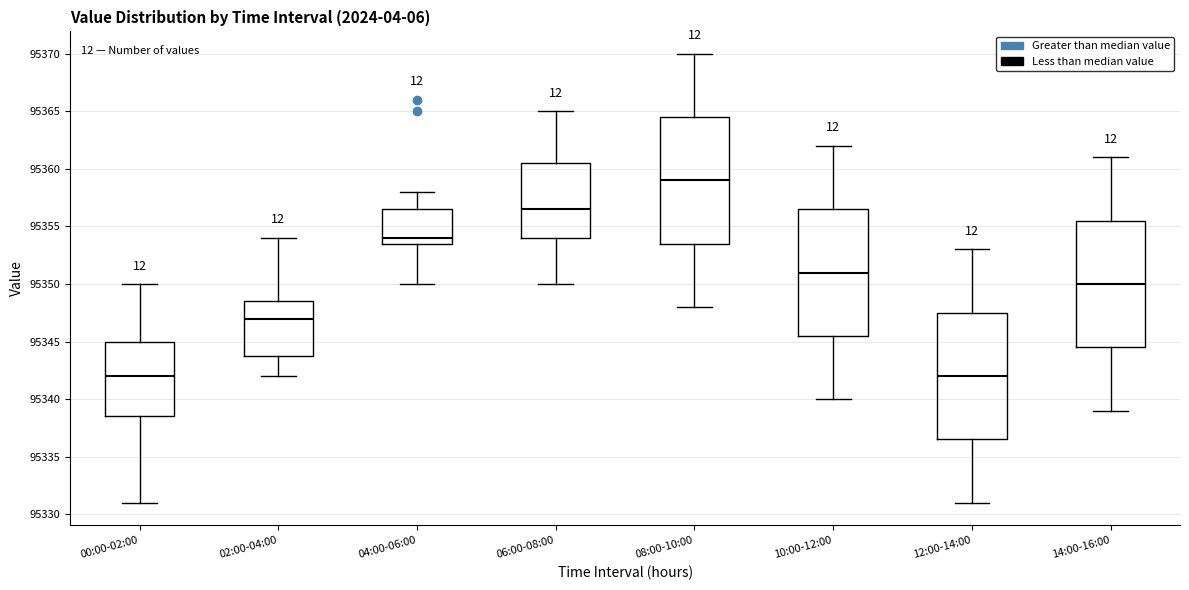

Reading left to right, transcribe this box plot: for each box, give where its median line is, the range the box spans, and where its two whiskers end, as read against the y-axis. The values are not printed on the chart, so give them approximately, as read against the axis.

00:00-02:00: median 95342.0, box 95338.5 to 95345.0, whiskers 95331.0 to 95350.0
02:00-04:00: median 95347.0, box 95344.0 to 95348.5, whiskers 95342.0 to 95354.0
04:00-06:00: median 95354.0, box 95353.5 to 95356.5, whiskers 95350.0 to 95358.0
06:00-08:00: median 95356.5, box 95354.0 to 95360.5, whiskers 95350.0 to 95365.0
08:00-10:00: median 95359.0, box 95353.5 to 95364.5, whiskers 95348.0 to 95370.0
10:00-12:00: median 95351.0, box 95345.5 to 95356.5, whiskers 95340.0 to 95362.0
12:00-14:00: median 95342.0, box 95336.5 to 95347.5, whiskers 95331.0 to 95353.0
14:00-16:00: median 95350.0, box 95344.5 to 95355.5, whiskers 95339.0 to 95361.0